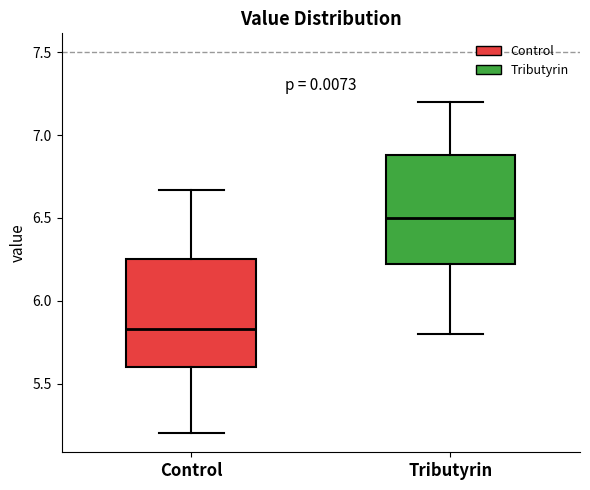

Reading left to right, transcribe this box plot: for each box, give where its median line is, the range the box spans, and where its two whiskers end, as read against the y-axis. The values are not printed on the chart, so give them approximately, as read against the axis.

Control: median 5.85, box 5.60 to 6.25, whiskers 5.20 to 6.65
Tributyrin: median 6.50, box 6.25 to 6.90, whiskers 5.80 to 7.20